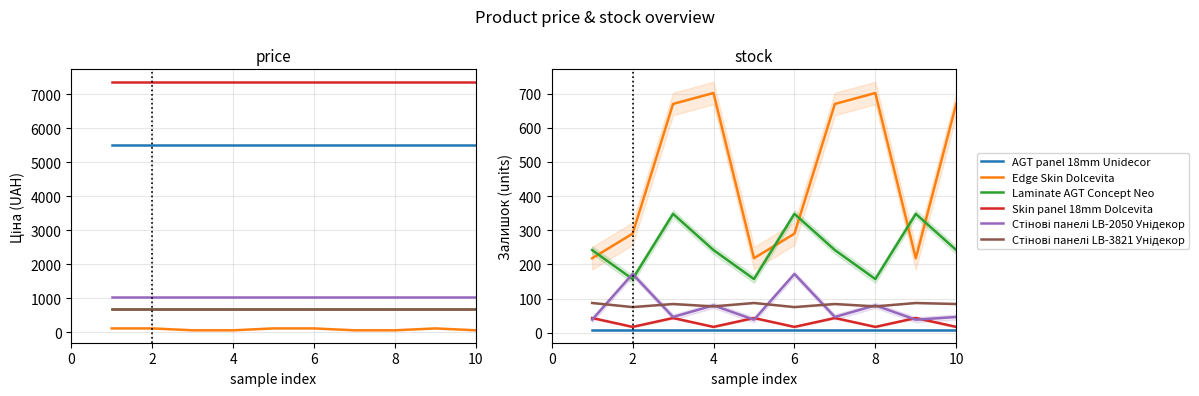

Is this an area chart (filled region under the line)?

No